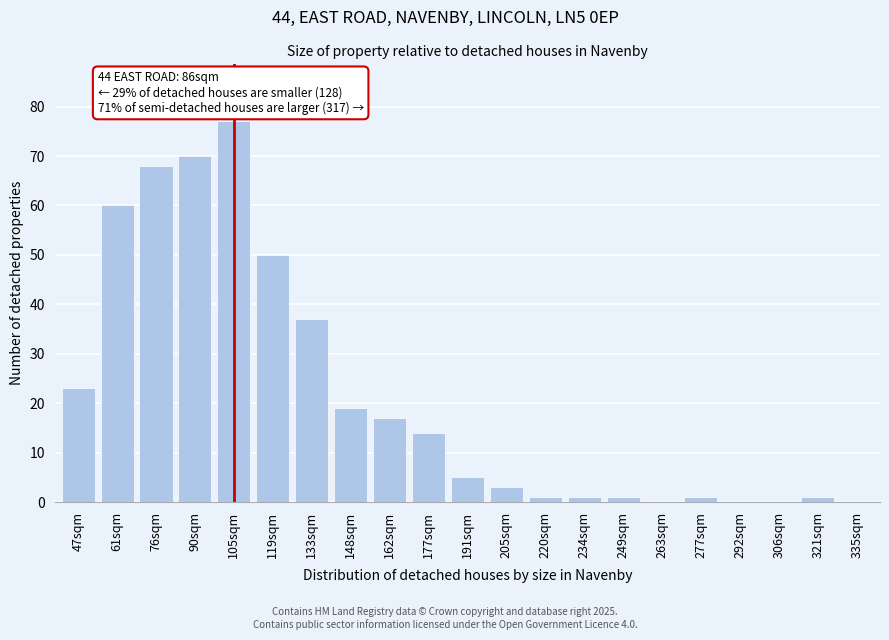

Reading left to right, extract all data points from this chart.

47sqm=23	61sqm=60	76sqm=68	90sqm=70	105sqm=77	119sqm=50	133sqm=37	148sqm=19	162sqm=17	177sqm=14	191sqm=5	205sqm=3	220sqm=1	234sqm=1	249sqm=1	263sqm=0	277sqm=1	292sqm=0	306sqm=0	321sqm=1	335sqm=0